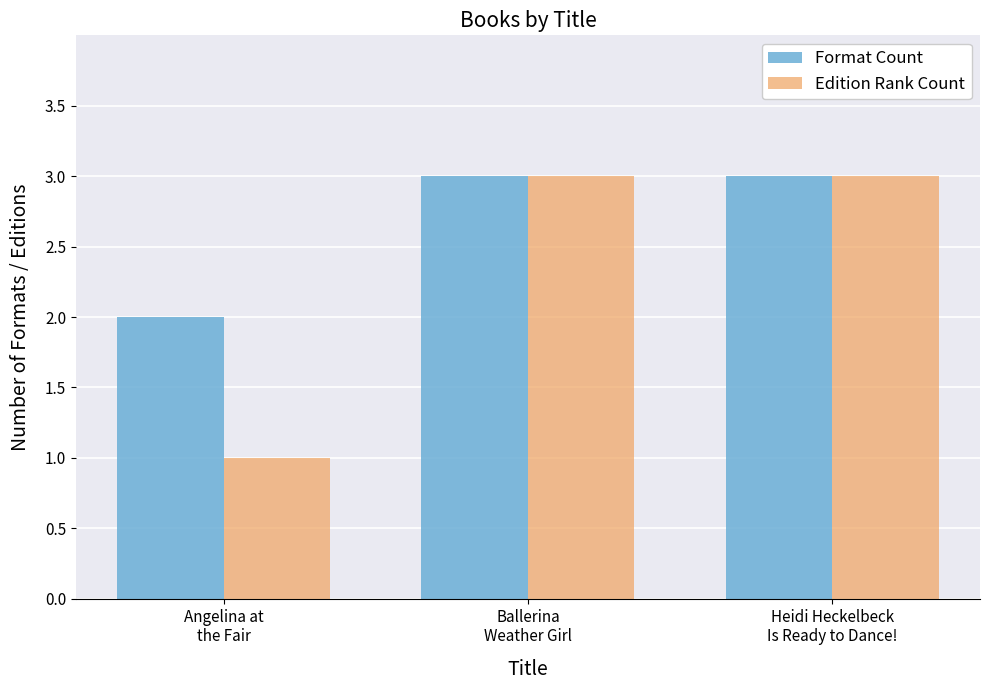

At which label does Format Count reach its minimum?

Angelina at
the Fair